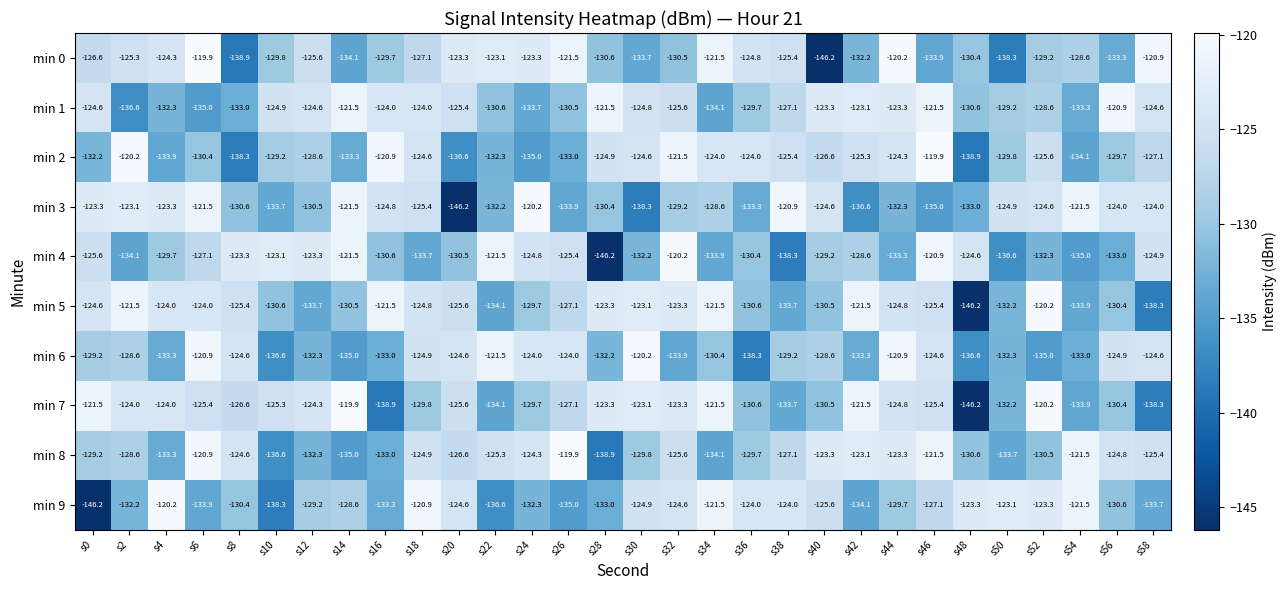

How many data points in min 5 are less than -125?

17